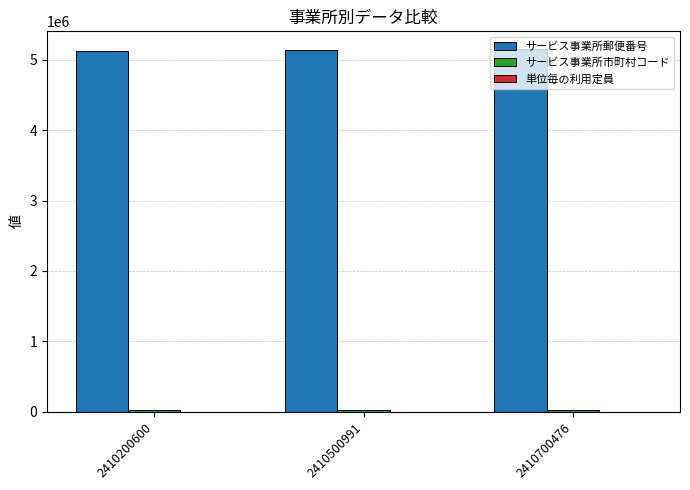

What is the sum of all サービス事業所郵便番号 values?

15411972